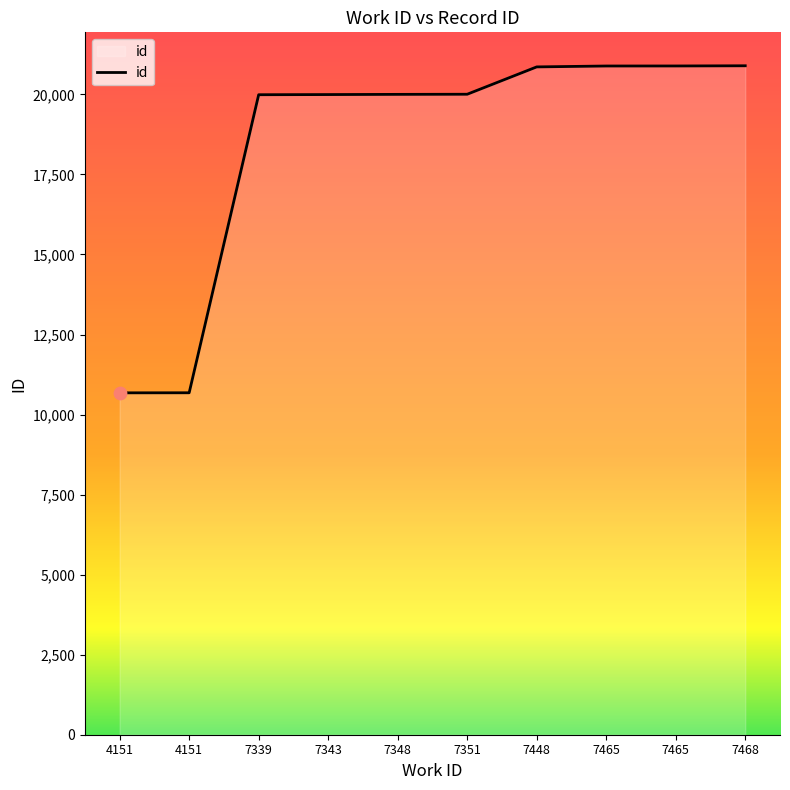

How many lines are shown in the chart?

1